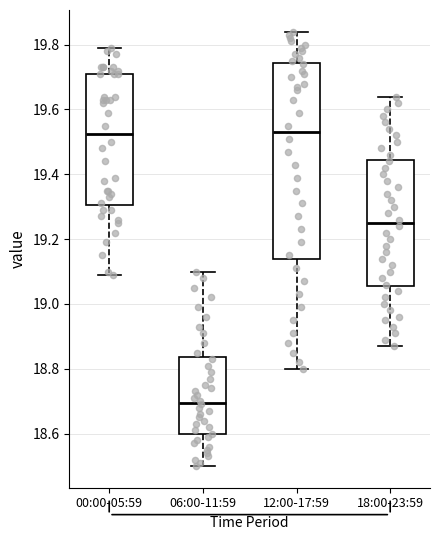

Reading left to right, transcribe this box plot: for each box, give where its median line is, the range the box spans, and where its two whiskers end, as read against the y-axis. The values are not printed on the chart, so give them approximately, as read against the axis.

00:00-05:59: median 19.52, box 19.30 to 19.72, whiskers 19.10 to 19.80
06:00-11:59: median 18.70, box 18.60 to 18.84, whiskers 18.50 to 19.10
12:00-17:59: median 19.54, box 19.14 to 19.74, whiskers 18.80 to 19.84
18:00-23:59: median 19.26, box 19.06 to 19.44, whiskers 18.88 to 19.64